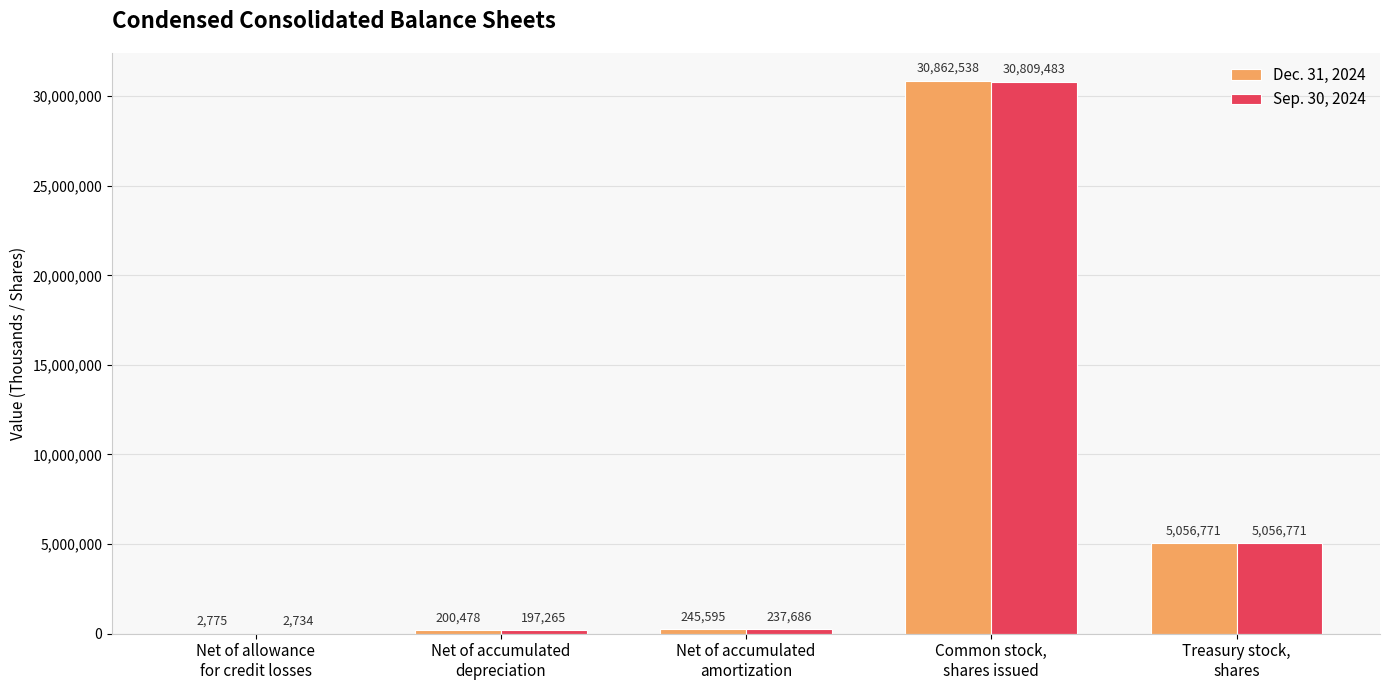

Reading left to right, transcribe all the data shown in this chart.

Dec. 31, 2024: 2775	200478	245595	30862538	5056771
Sep. 30, 2024: 2734	197265	237686	30809483	5056771